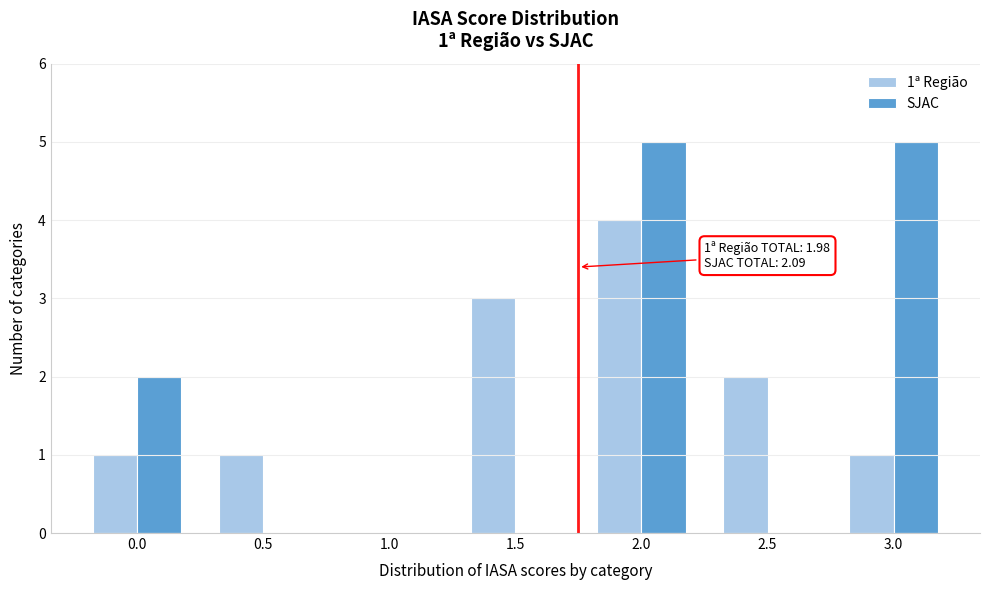

Reading left to right, transcribe all the data shown in this chart.

1ª Região: 0.0=1	0.5=1	1.0=0	1.5=3	2.0=4	2.5=2	3.0=1
SJAC: 0.0=2	0.5=0	1.0=0	1.5=0	2.0=5	2.5=0	3.0=5